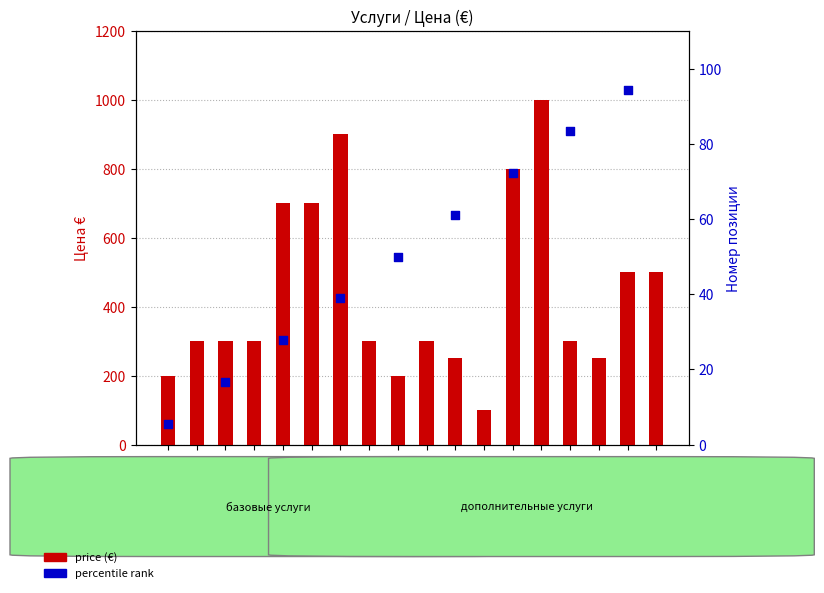

What is the ratio of the value at Pos-14 to the value at Pos-4?

3.3